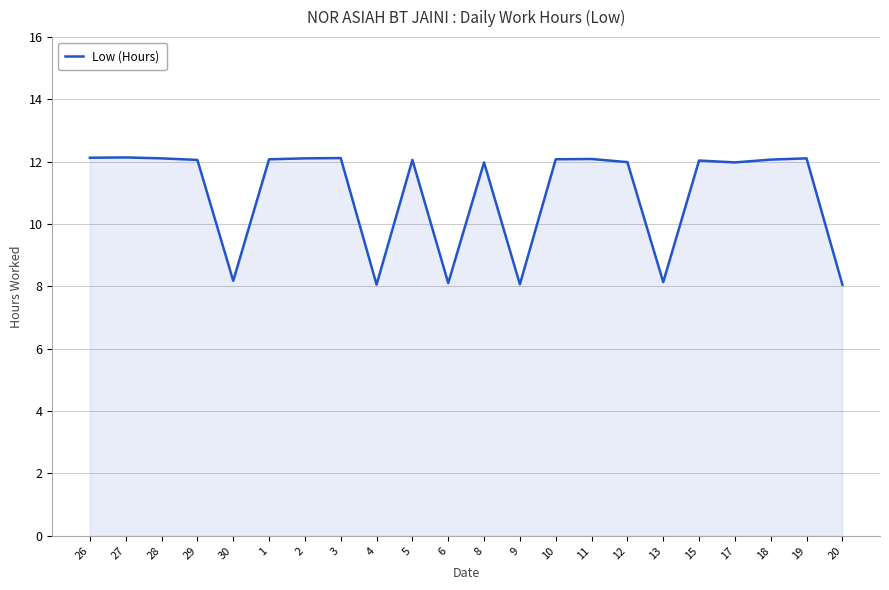

True or false: the data shows 4.7 at 3.

False